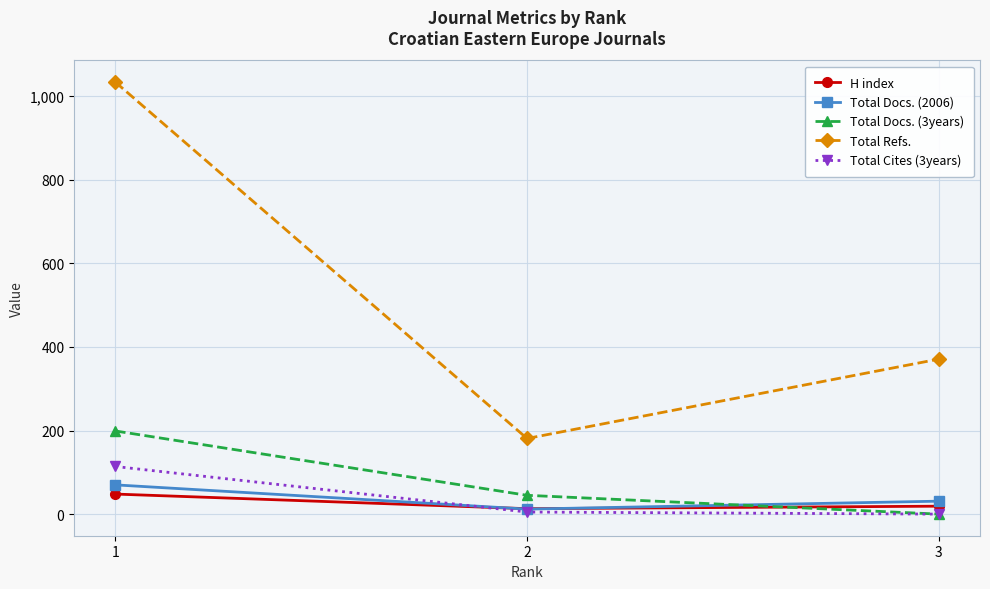

How many lines are shown in the chart?

5